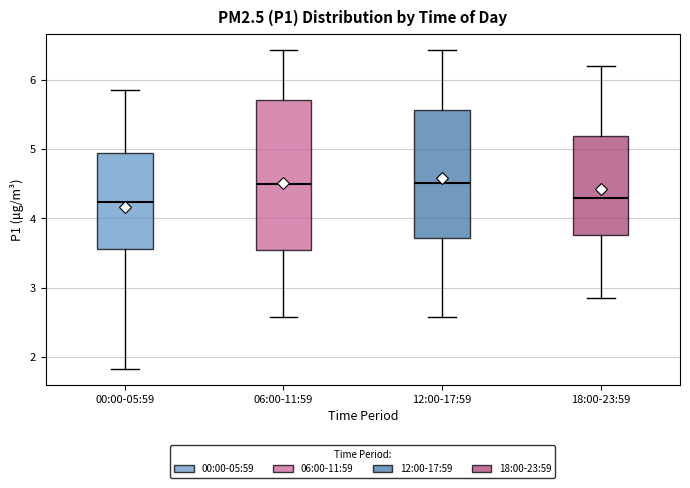

Comparing the boxes themselves (not the whiskers), which one is the tallest?

06:00-11:59